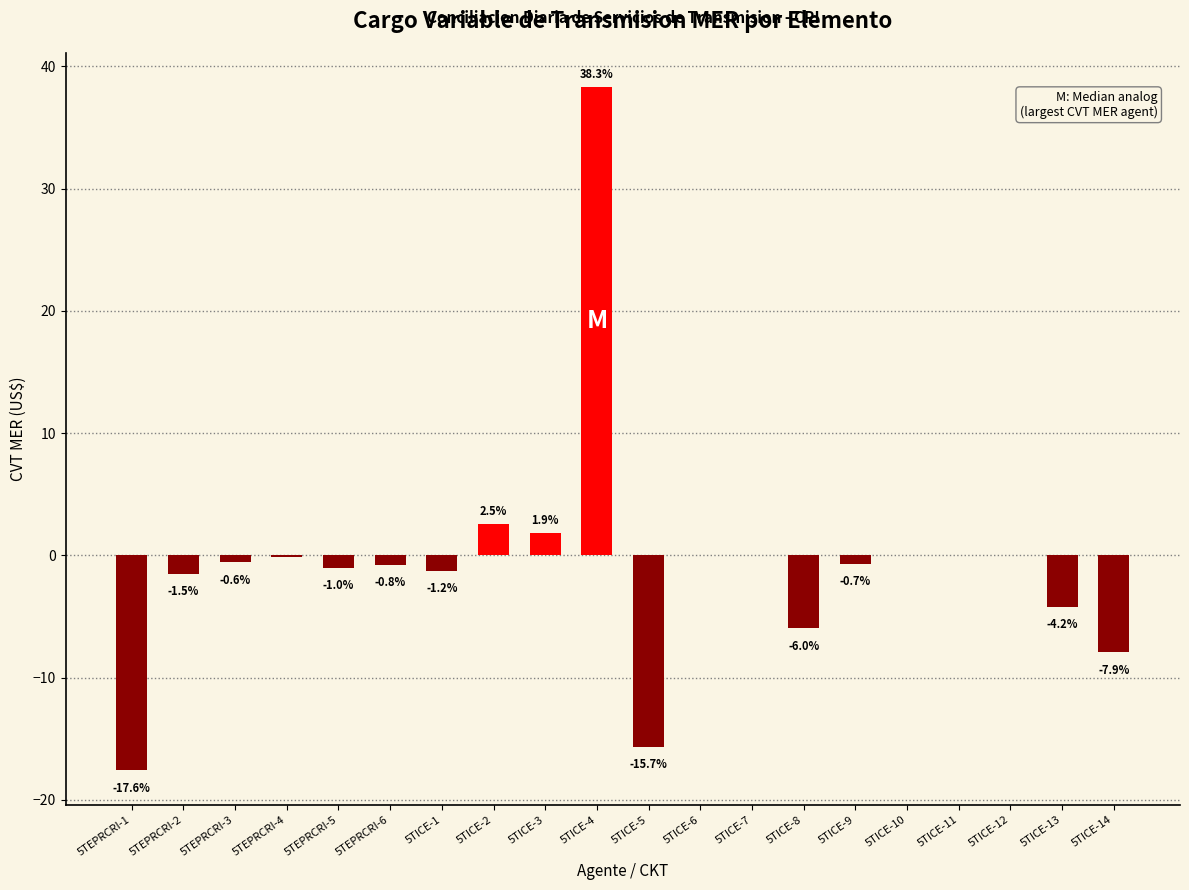

What is the maximum value shown in the chart?

38.3